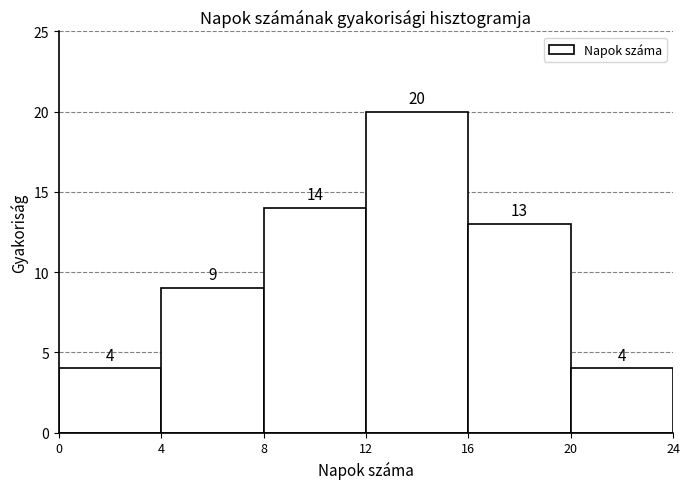

Reading right to left, extract all data points from this chart.

4	13	20	14	9	4